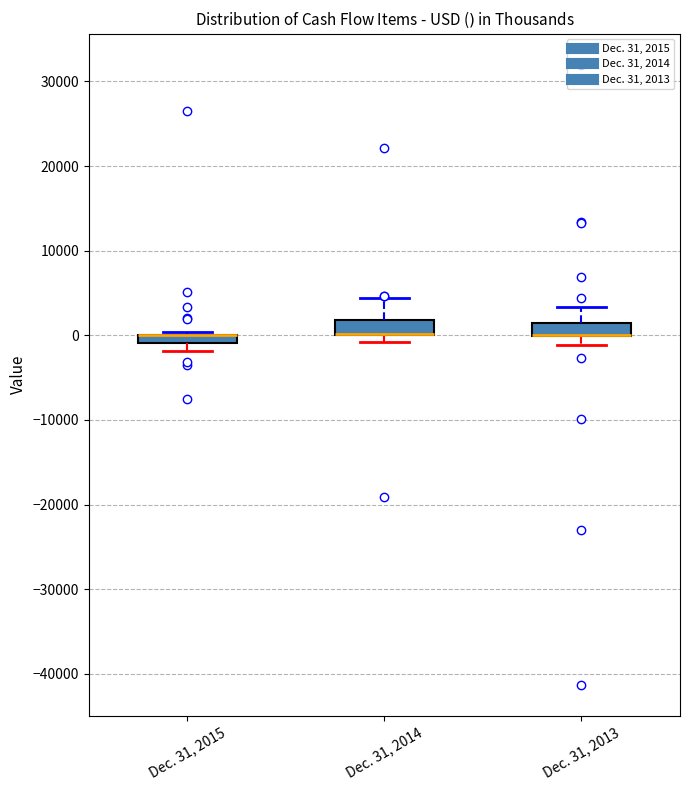

Where does the upper whisker of the box for Dec. 31, 2013 end on the y-axis? The values are not printed on the chart, so give them approximately, as read against the axis.

3000